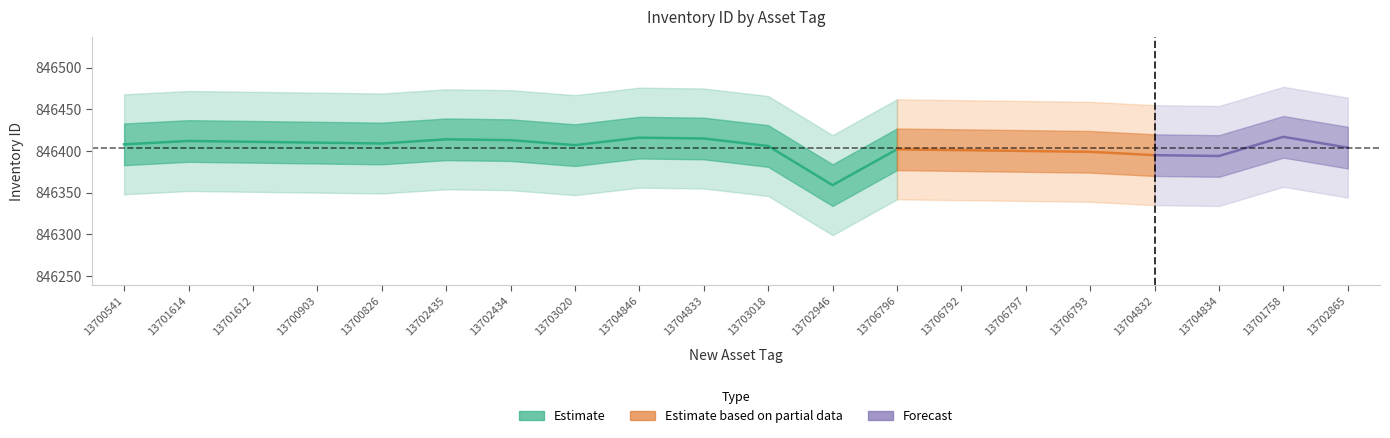

The value of Inventory ID at 13700541 is 254317. True or false?

False